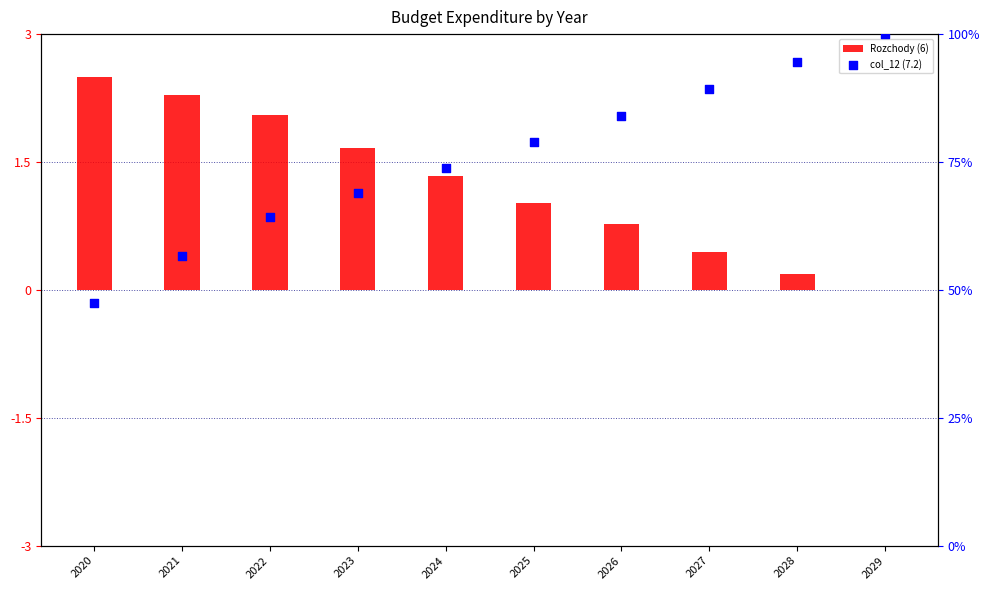

What are all the series names shown in the legend?

Rozchody (6), col_12 (7.2)